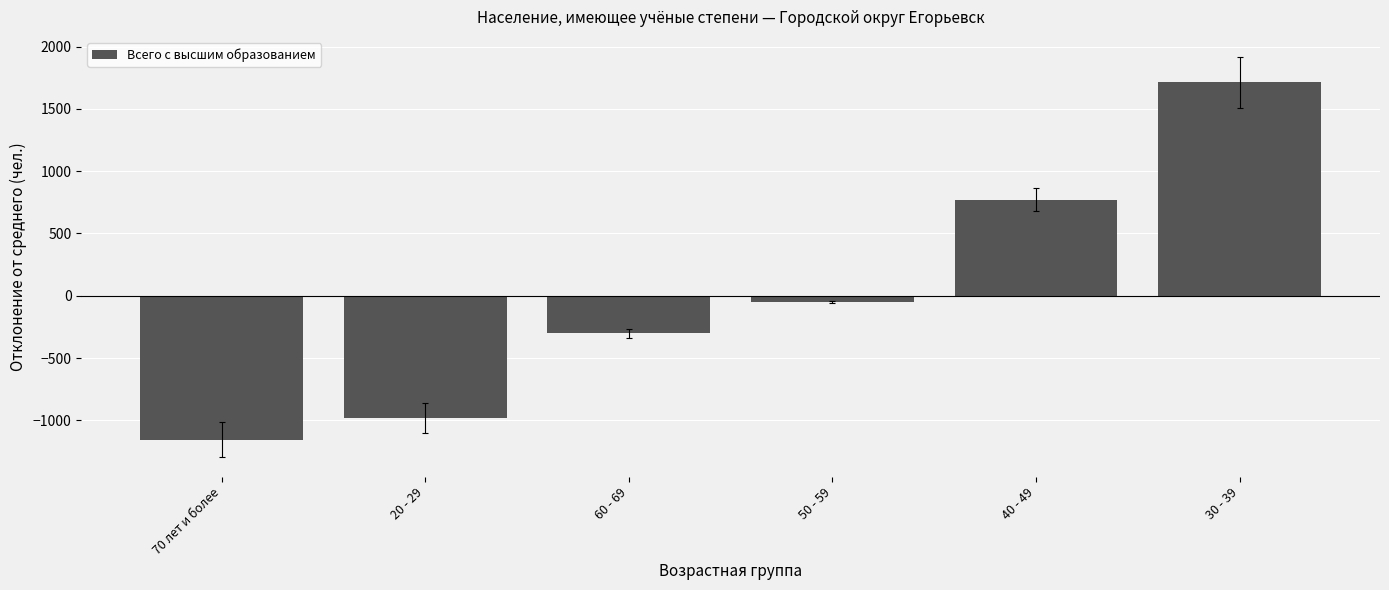

What is the minimum value shown in the chart?

-1153.7